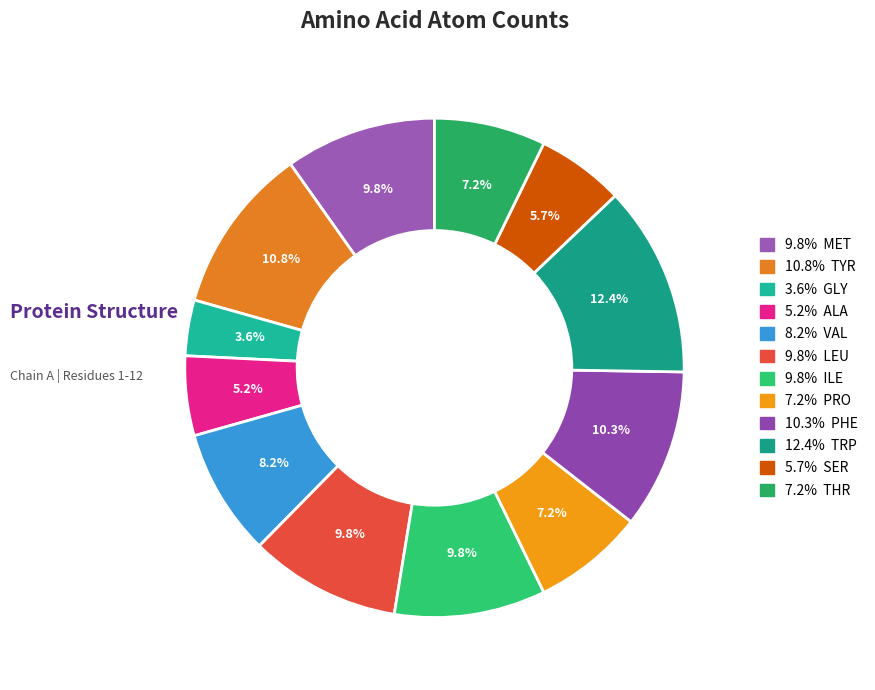

Count the number of slices in the pie.

12